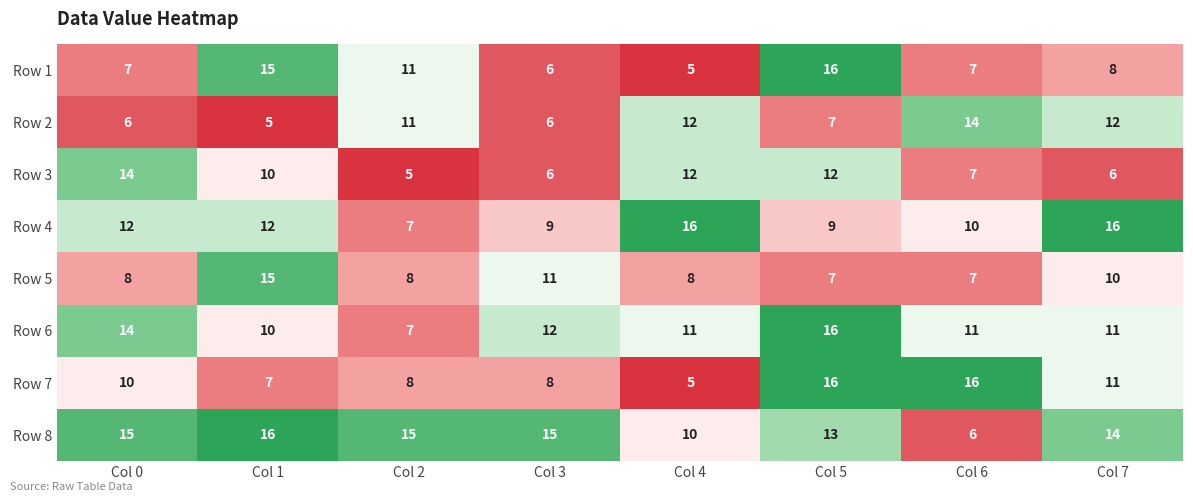

How many series are shown in this chart?

8